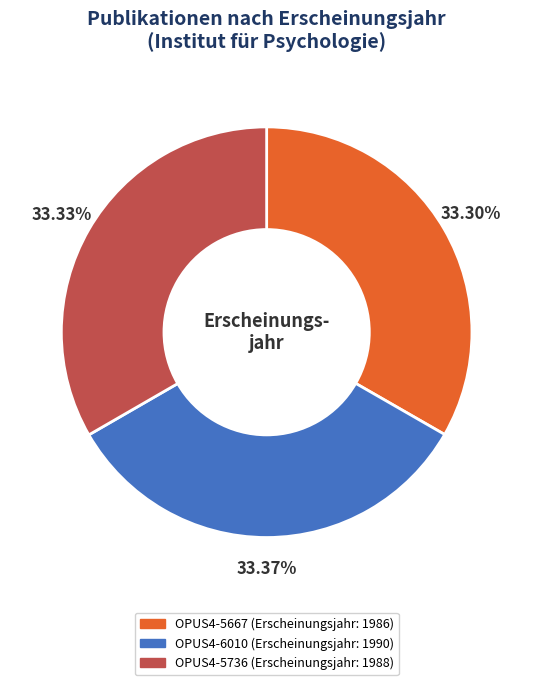

The OPUS4-5736 slice represents 19% of the pie. True or false?

False